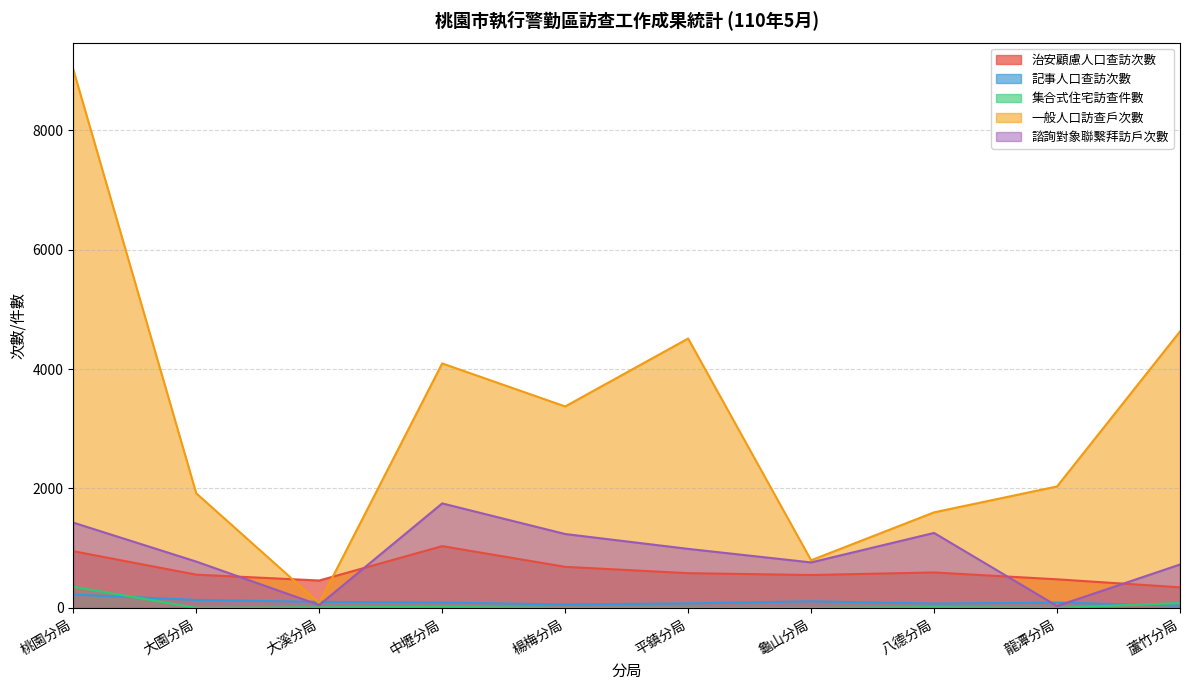

Between 楊梅分局 and 大溪分局, which is larger?

楊梅分局